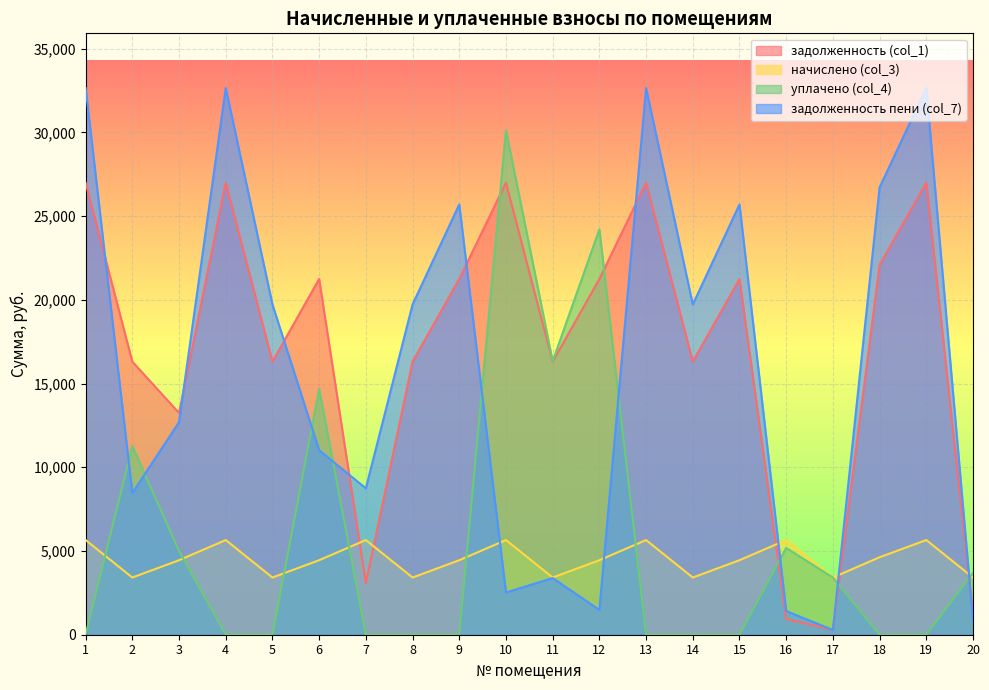

What is the total value across all series at 1?

65296.8